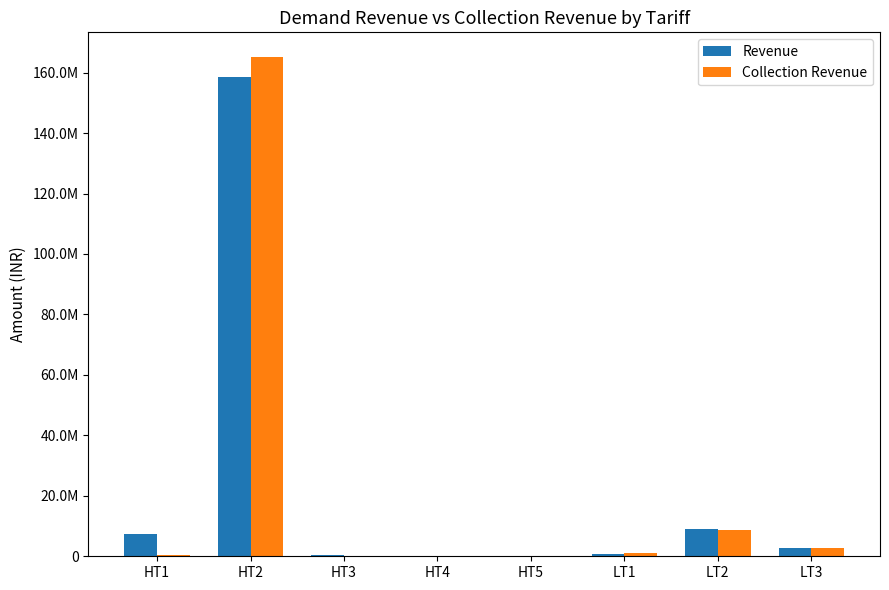

Which series has the largest total across all categories?

Revenue